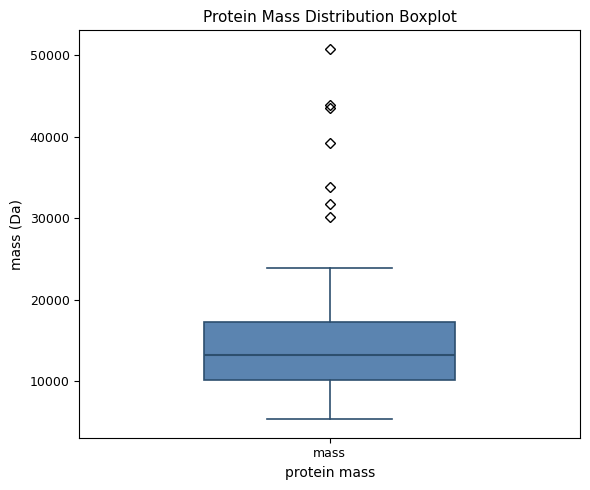

Where is the lower edge of the box for mass on the y-axis? The values are not printed on the chart, so give them approximately, as read against the axis.

10000